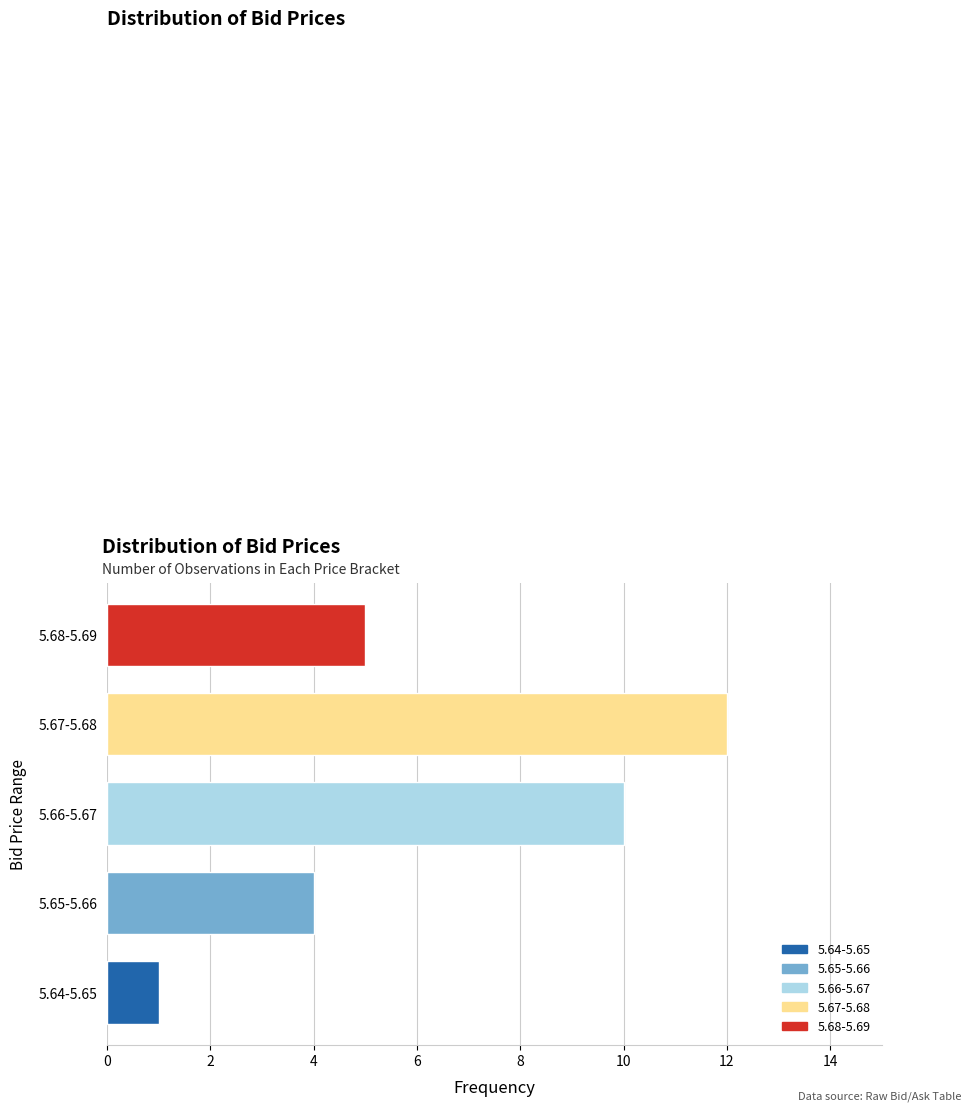

Reading bottom to top, list all the values displayed in this chart.

5.64-5.65=1	5.65-5.66=4	5.66-5.67=10	5.67-5.68=12	5.68-5.69=5